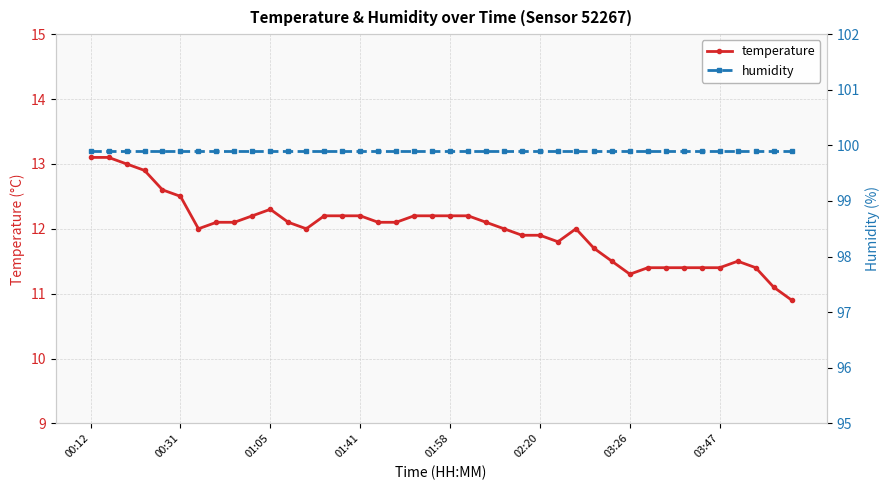

What is the highest value of the temperature series?

13.1